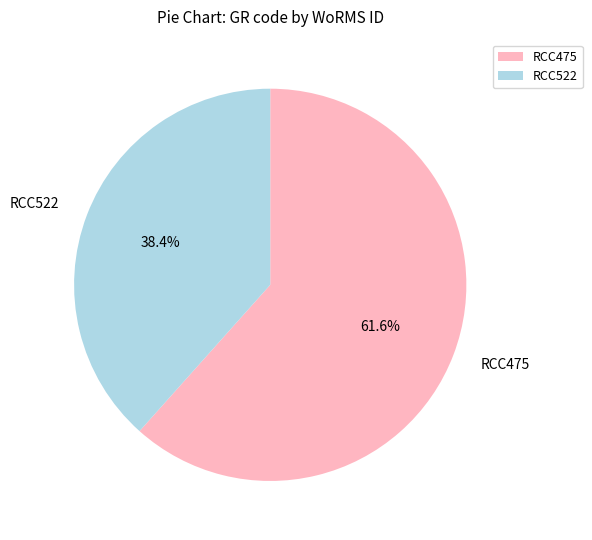

Which category has the biggest portion of the pie?

RCC475